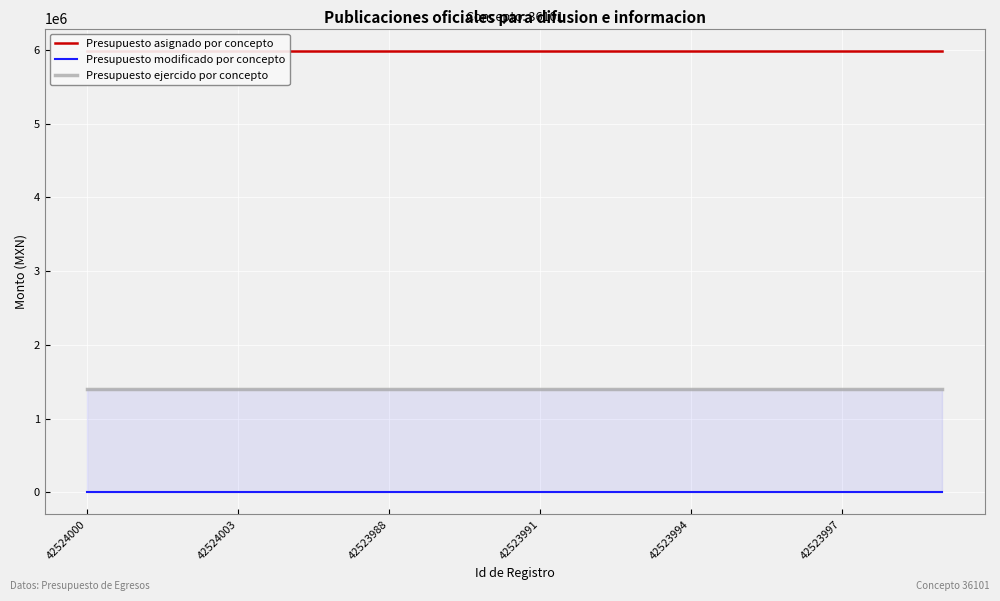

How many lines are shown in the chart?

3